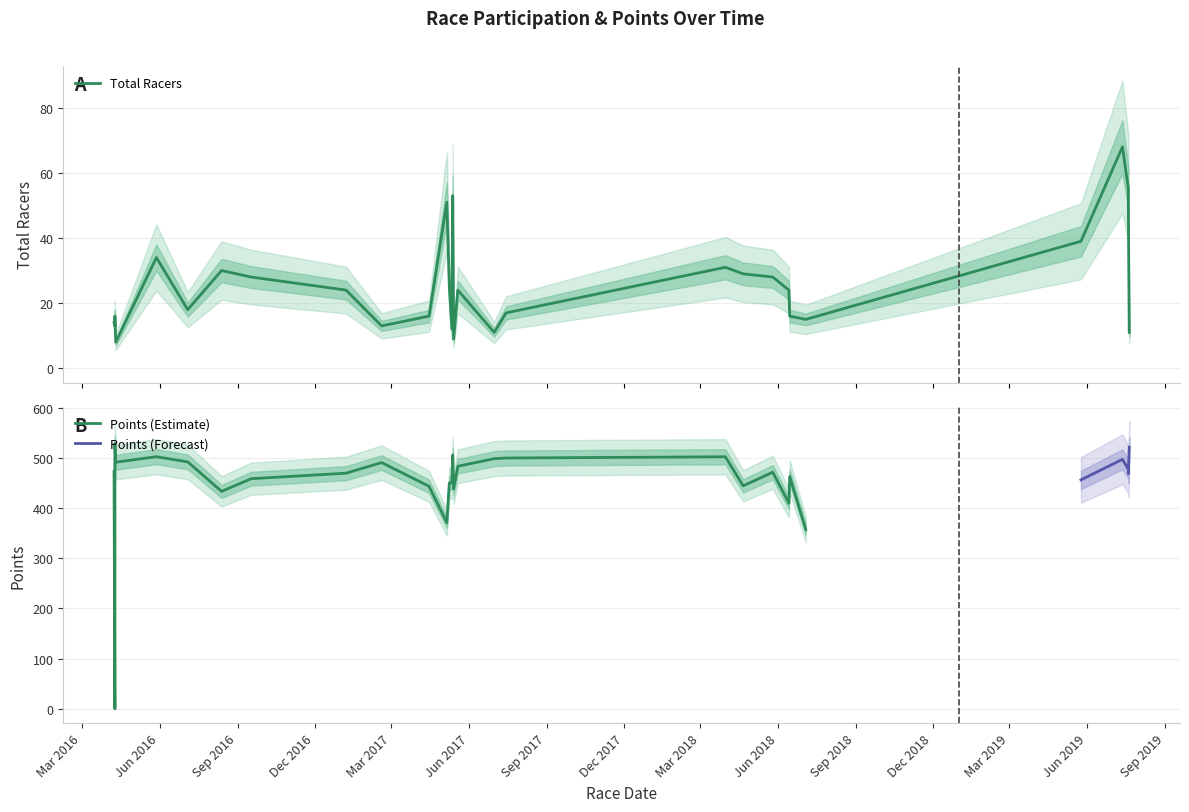

What is the label of the 22nd point from the left?

2018-05-26